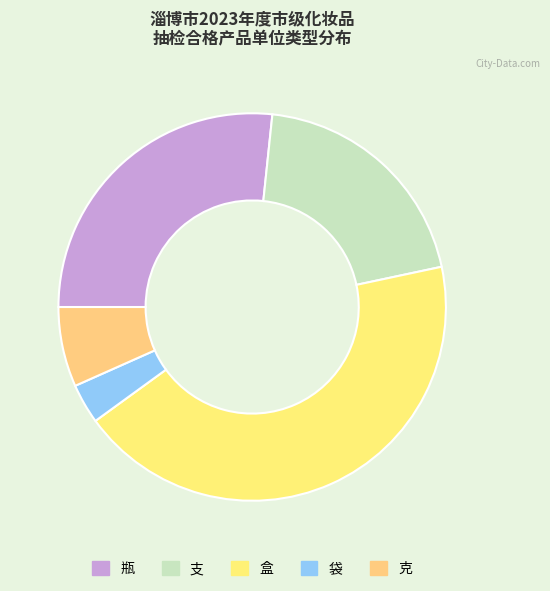

How many segments does this pie chart have?

5